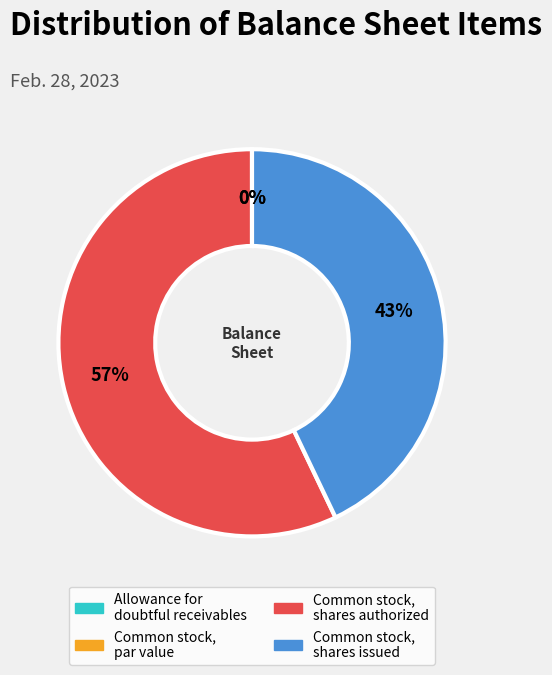

The Allowance for doubtful receivables slice represents 1% of the pie. True or false?

False